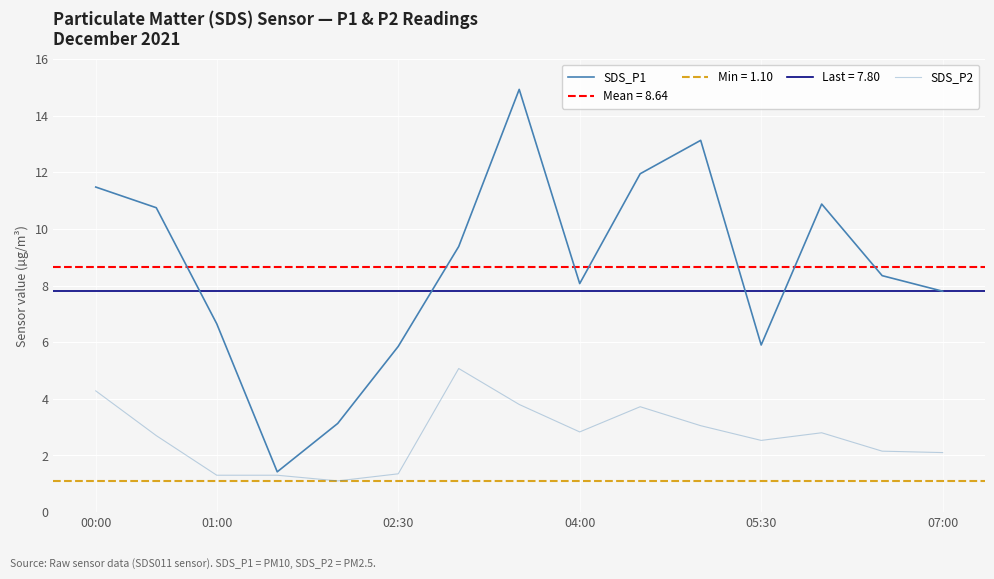

How many series are shown in this chart?

2